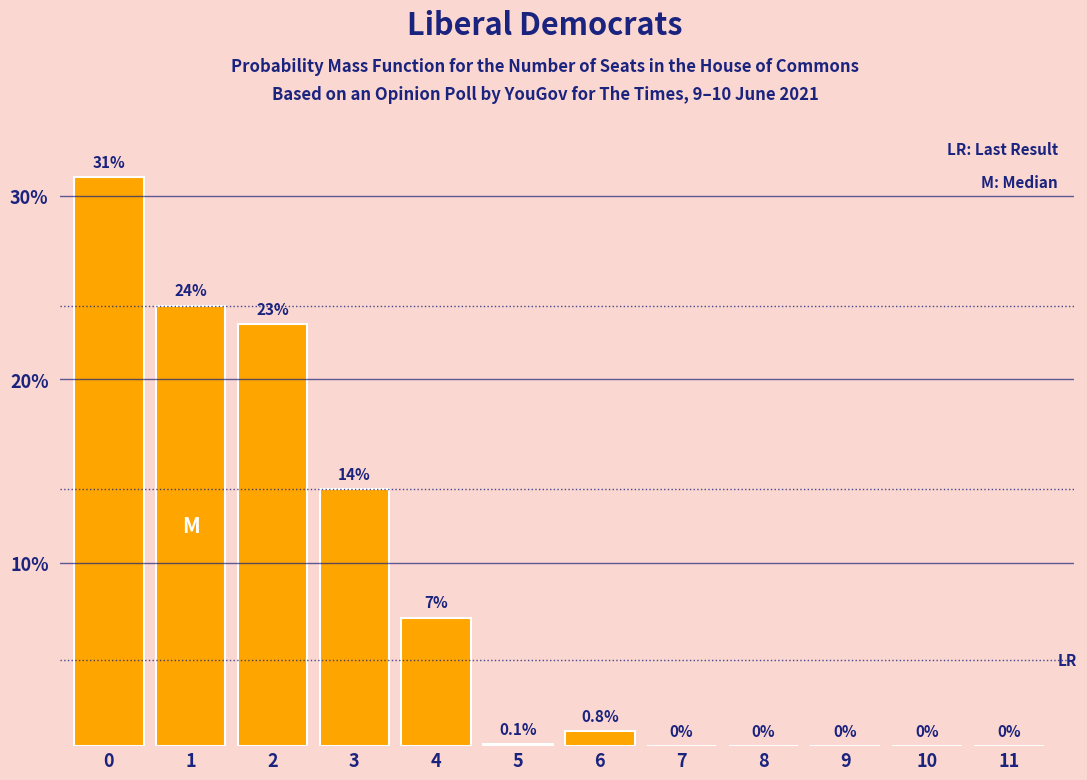

Reading left to right, transcribe all the data shown in this chart.

0=31.0	1=24.0	2=23.0	3=14.0	4=7.0	5=0.1	6=0.8	7=0.0	8=0.0	9=0.0	10=0.0	11=0.0